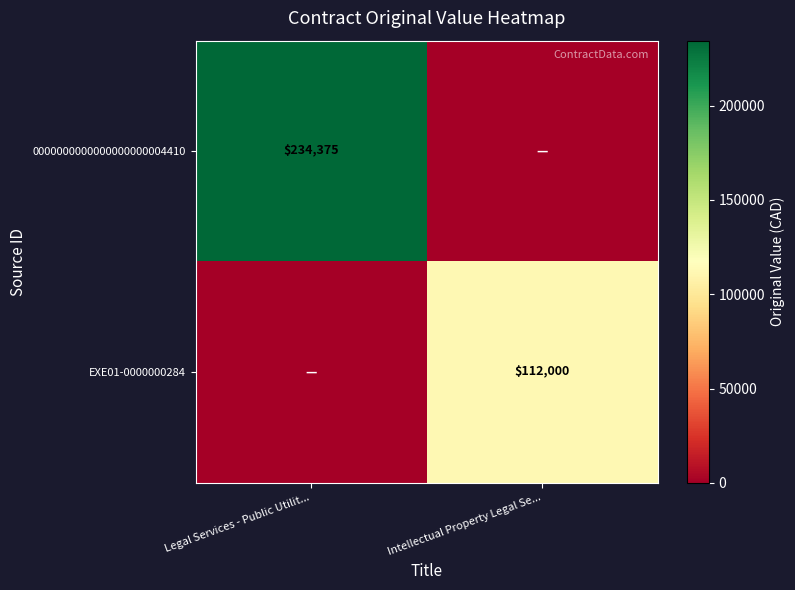

Is the value of EXE01-0000000284 at Intellectual Property Legal Se... greater than the value of 0000000000000000000004410 at Legal Services - Public Utilit...?

No